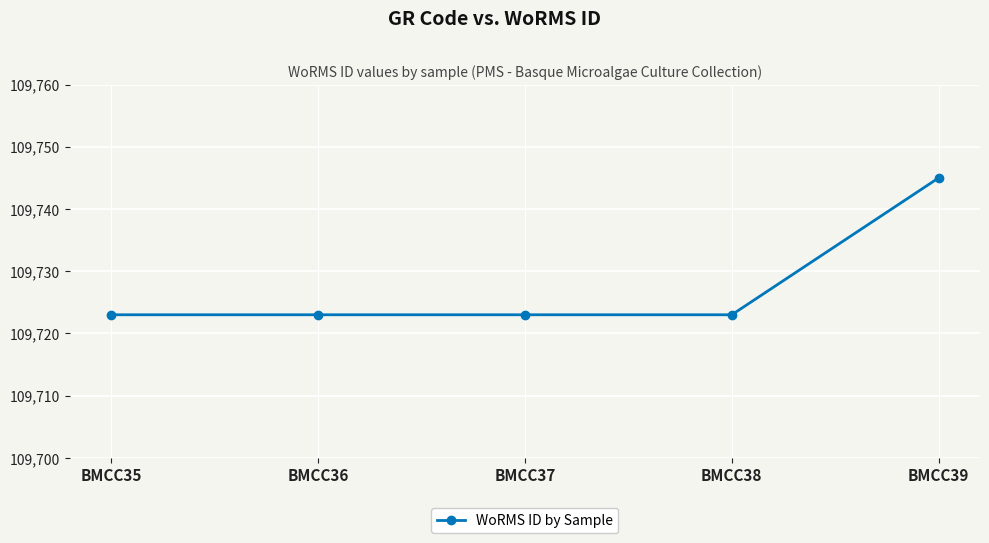

Is it true that the value at BMCC38 is 55835?

False